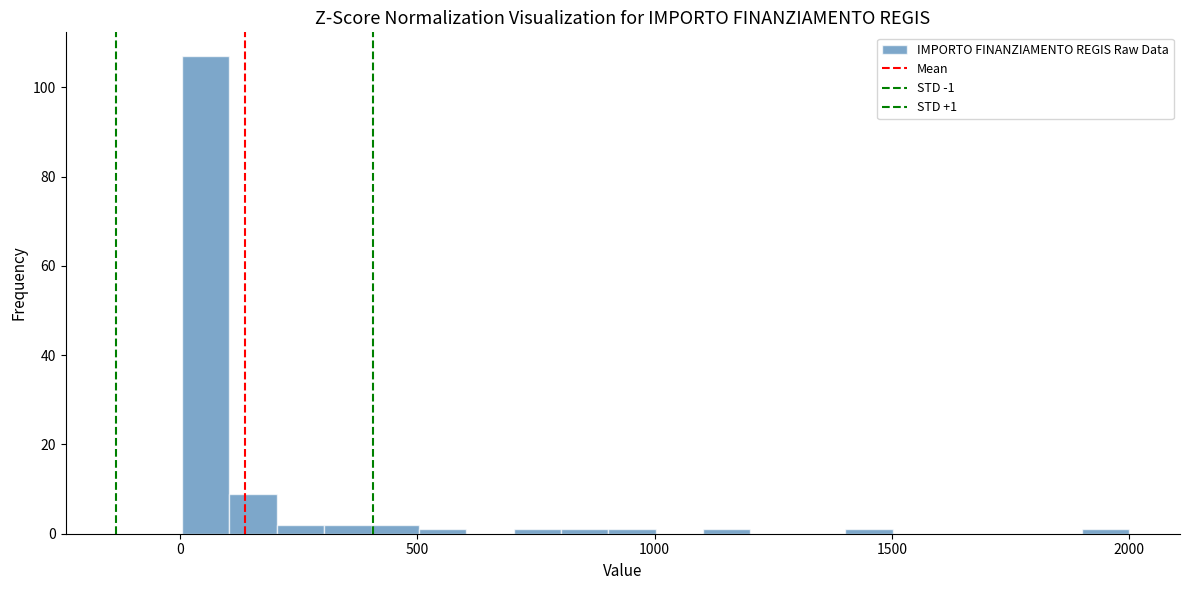

Read against the x-axis, roughly where is the centre of the tallest bar?

50